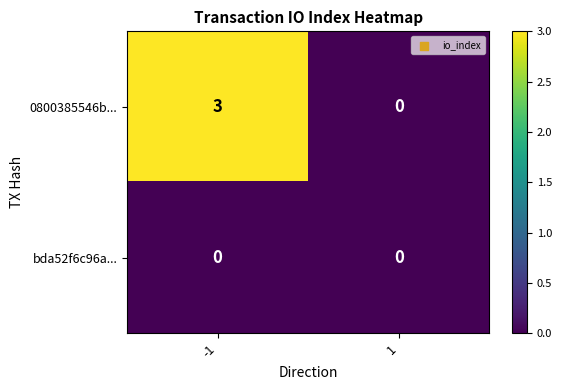

Reading left to right, transcribe all the data shown in this chart.

0800385546b...: -1=3	1=0
bda52f6c96a...: -1=0	1=0